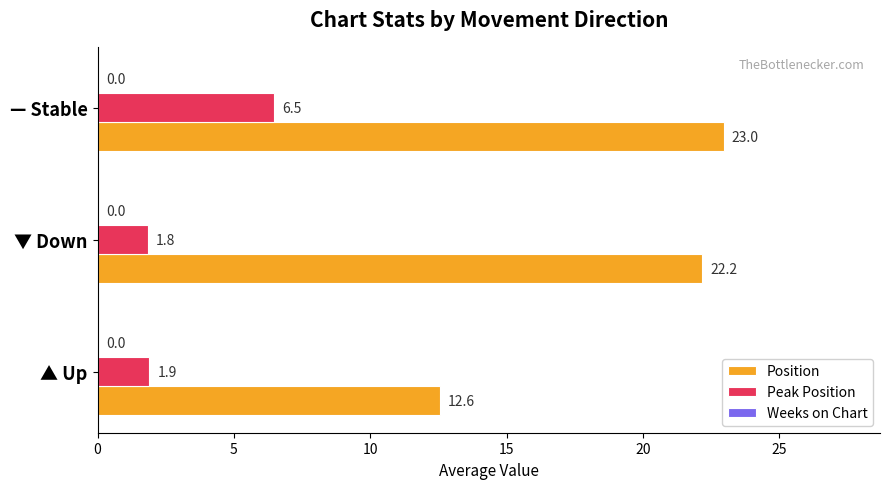

What is the sum of all Peak Position values?

10.2